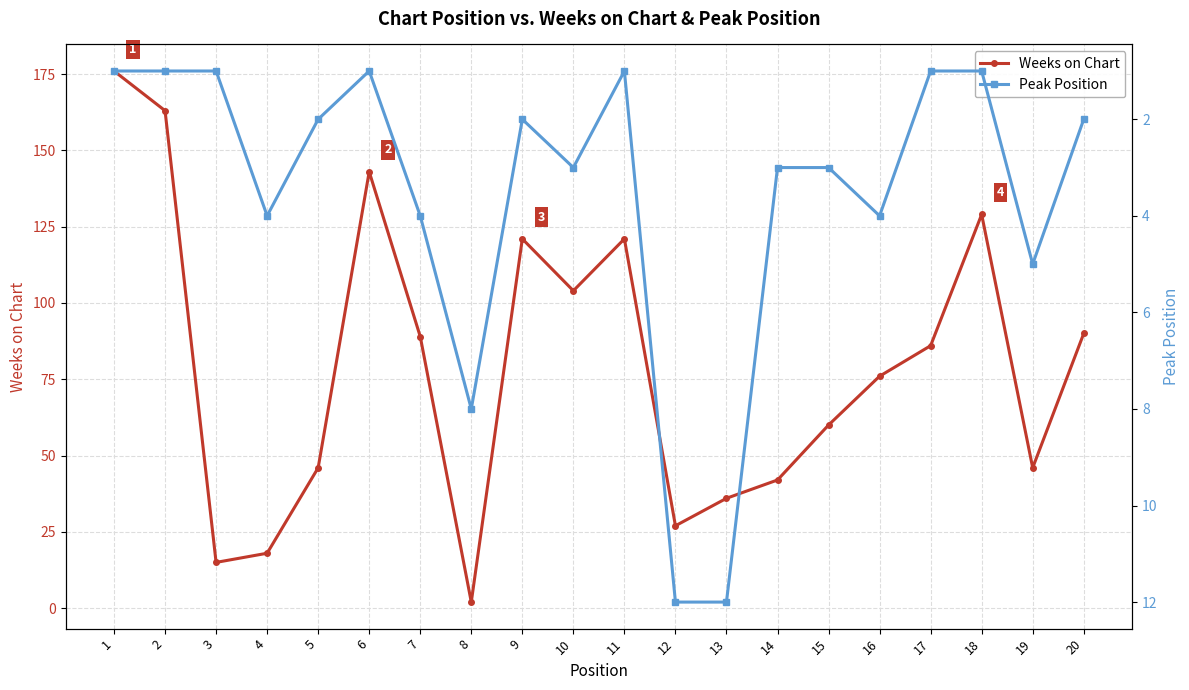

At which label is Peak Position closest to 6?

19